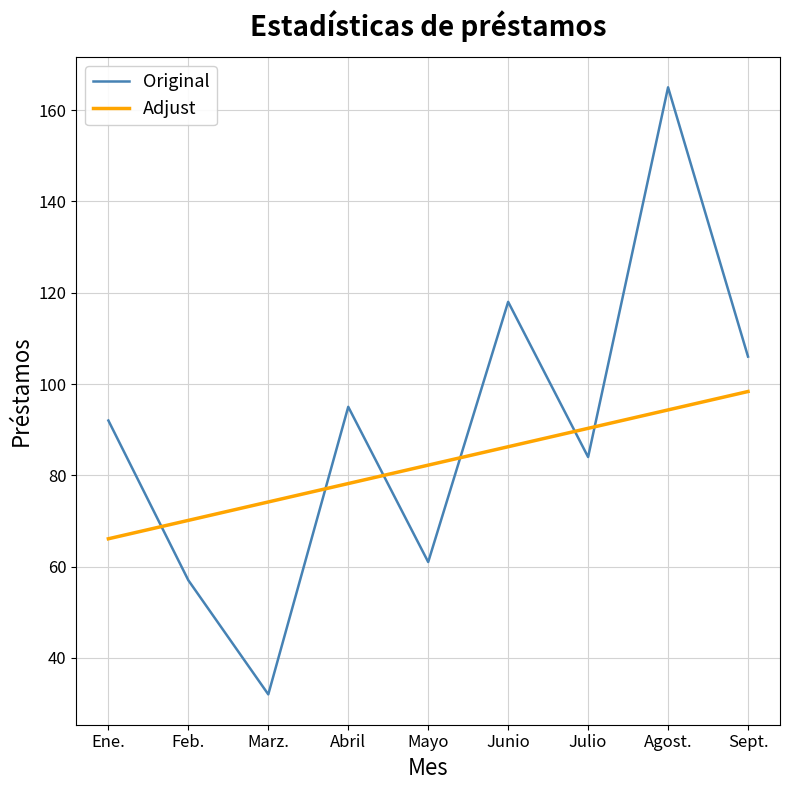

What position from the left is Mayo?

5